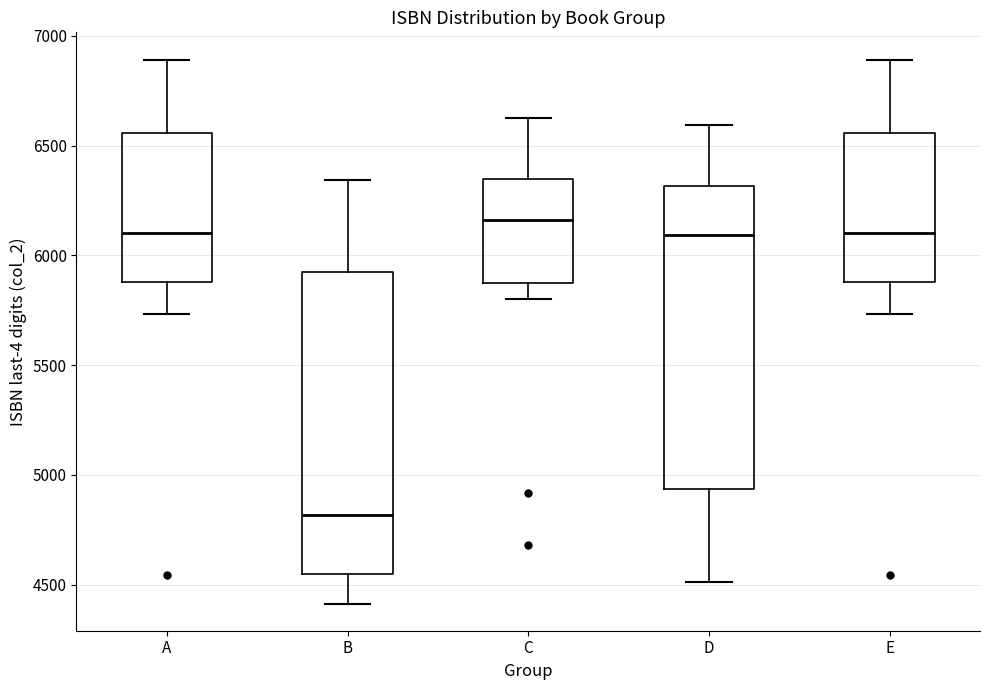

Where does the lower whisker of the box for A end on the y-axis? The values are not printed on the chart, so give them approximately, as read against the axis.

5750